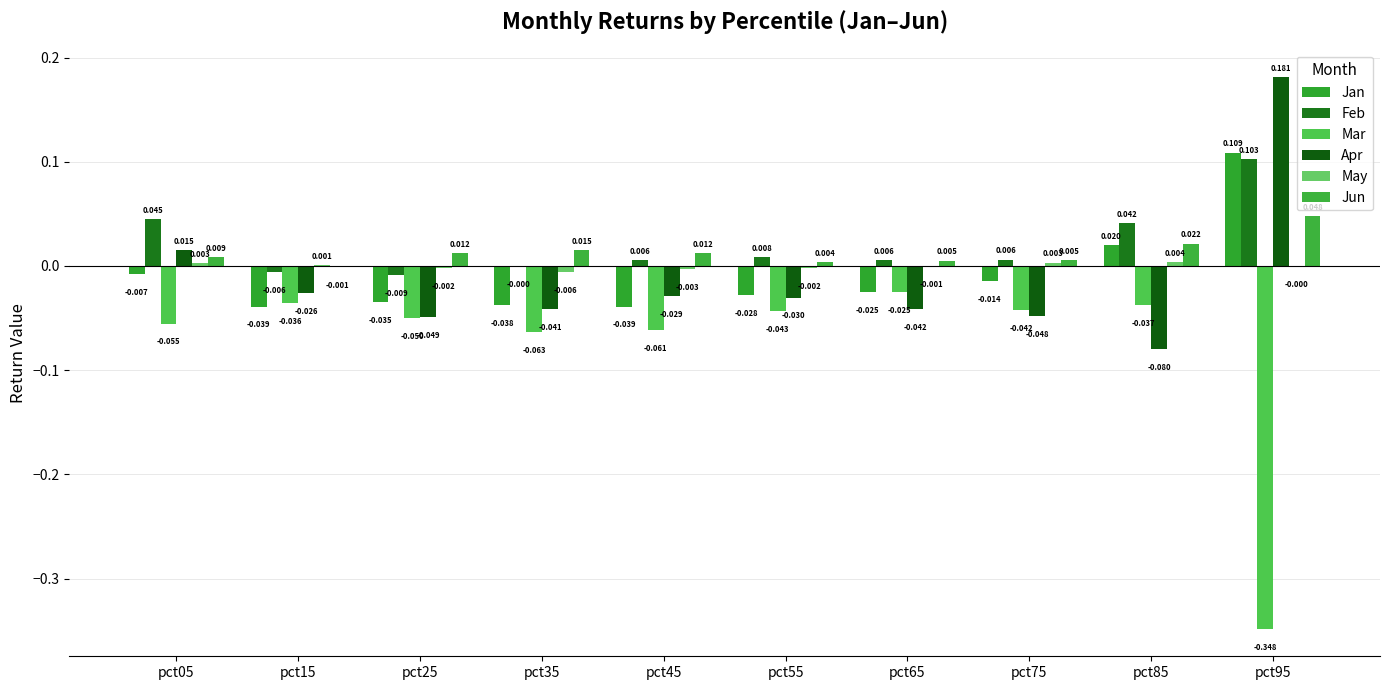

Are the bars horizontal?

No